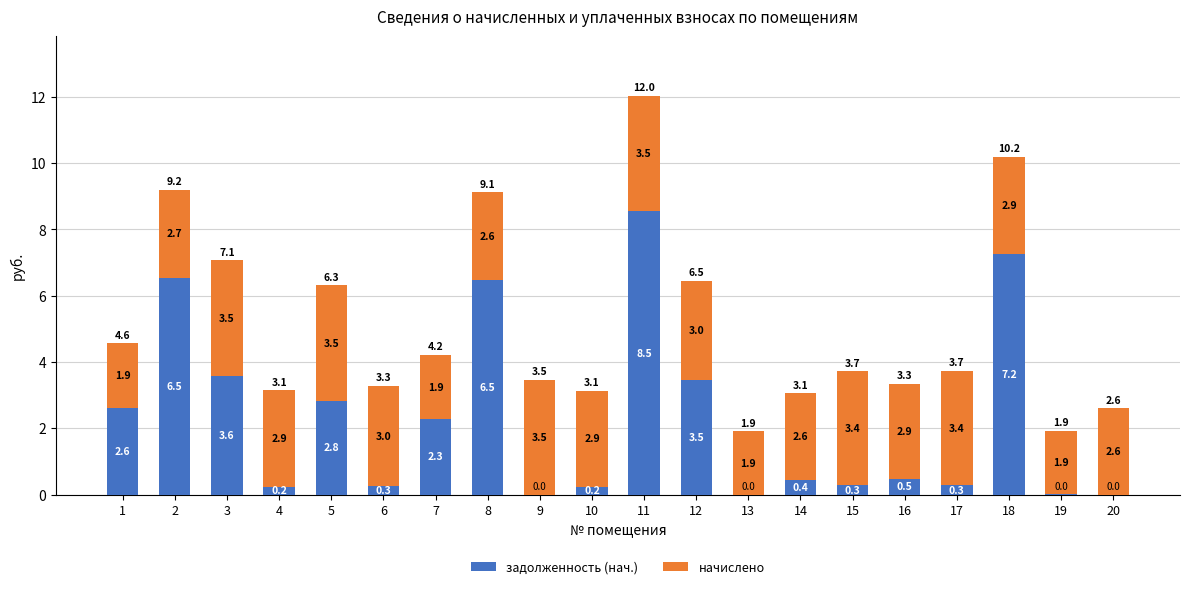

Are the bars horizontal?

No